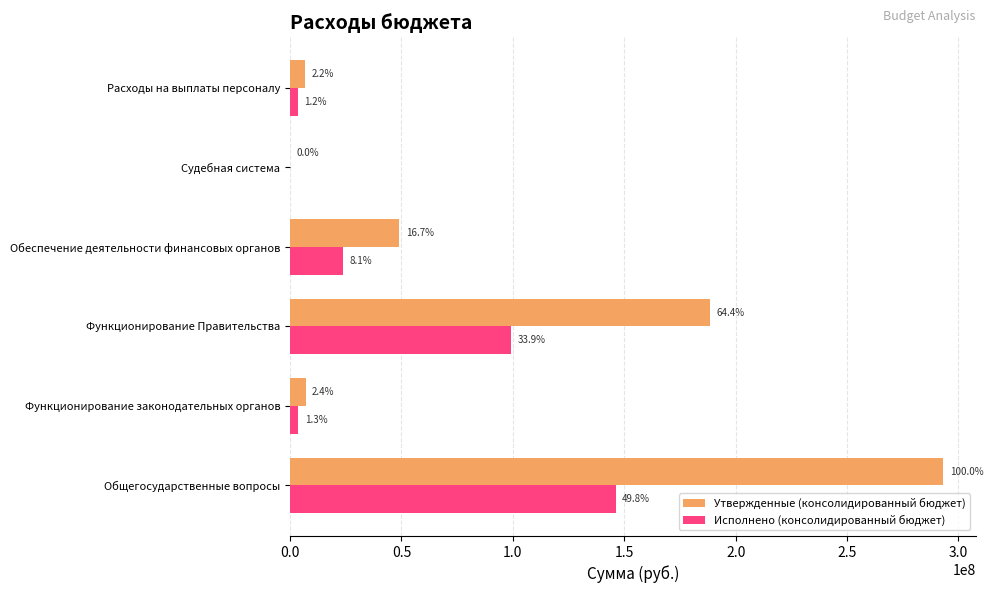

What are all the series names shown in the legend?

Утвержденные (консолидированный бюджет), Исполнено (консолидированный бюджет)